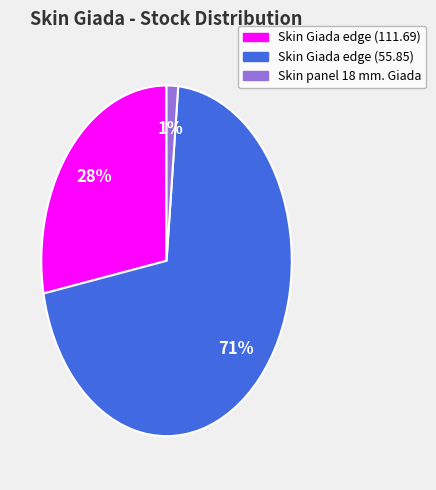

Is there a majority slice in this chart?

Yes